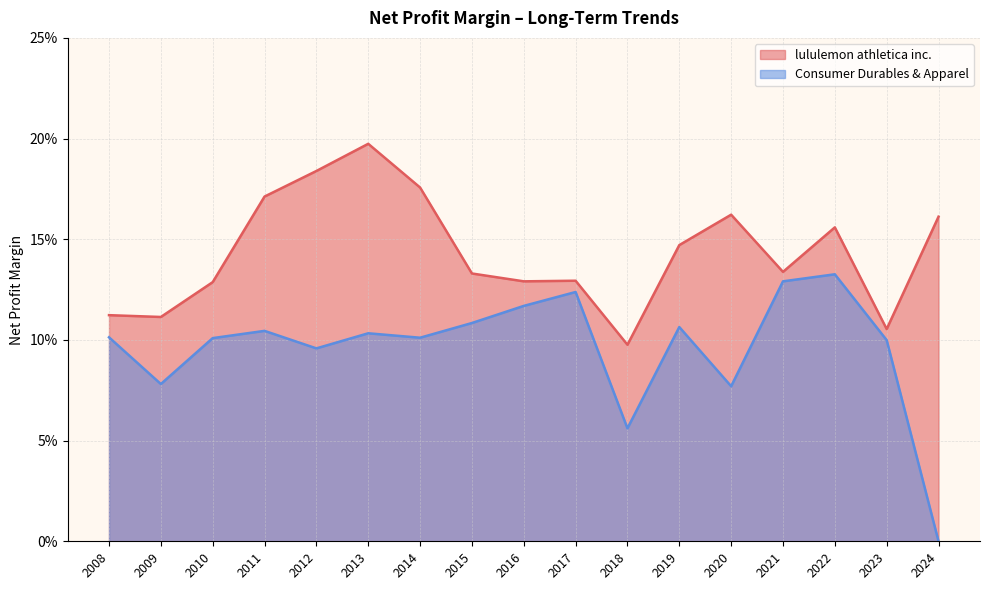

How many lines are shown in the chart?

2